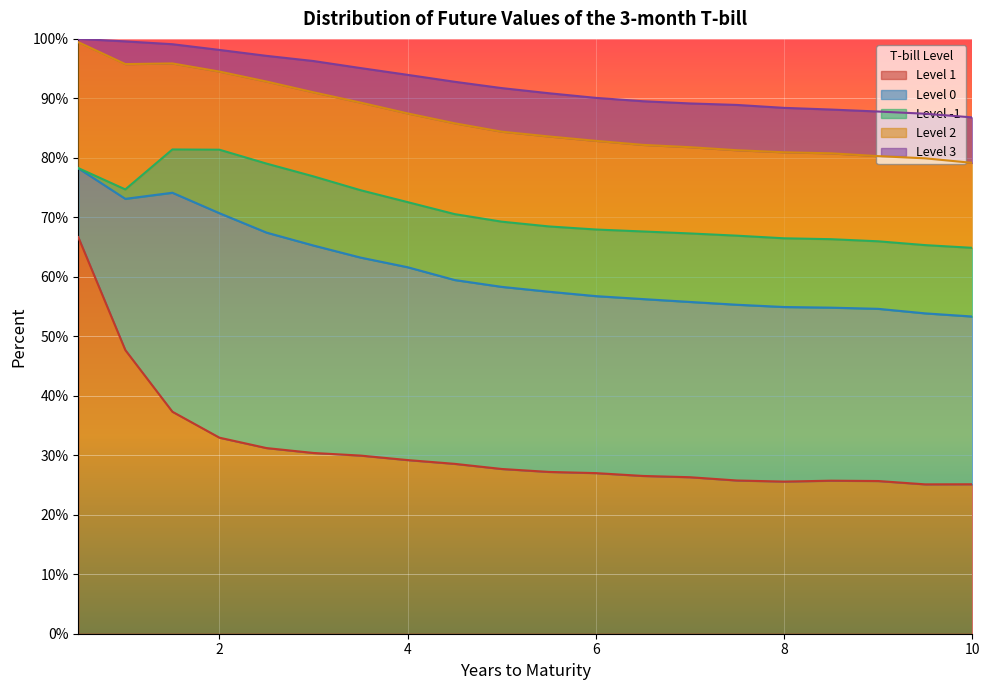

What is the label of the 14th point from the left?

7.0